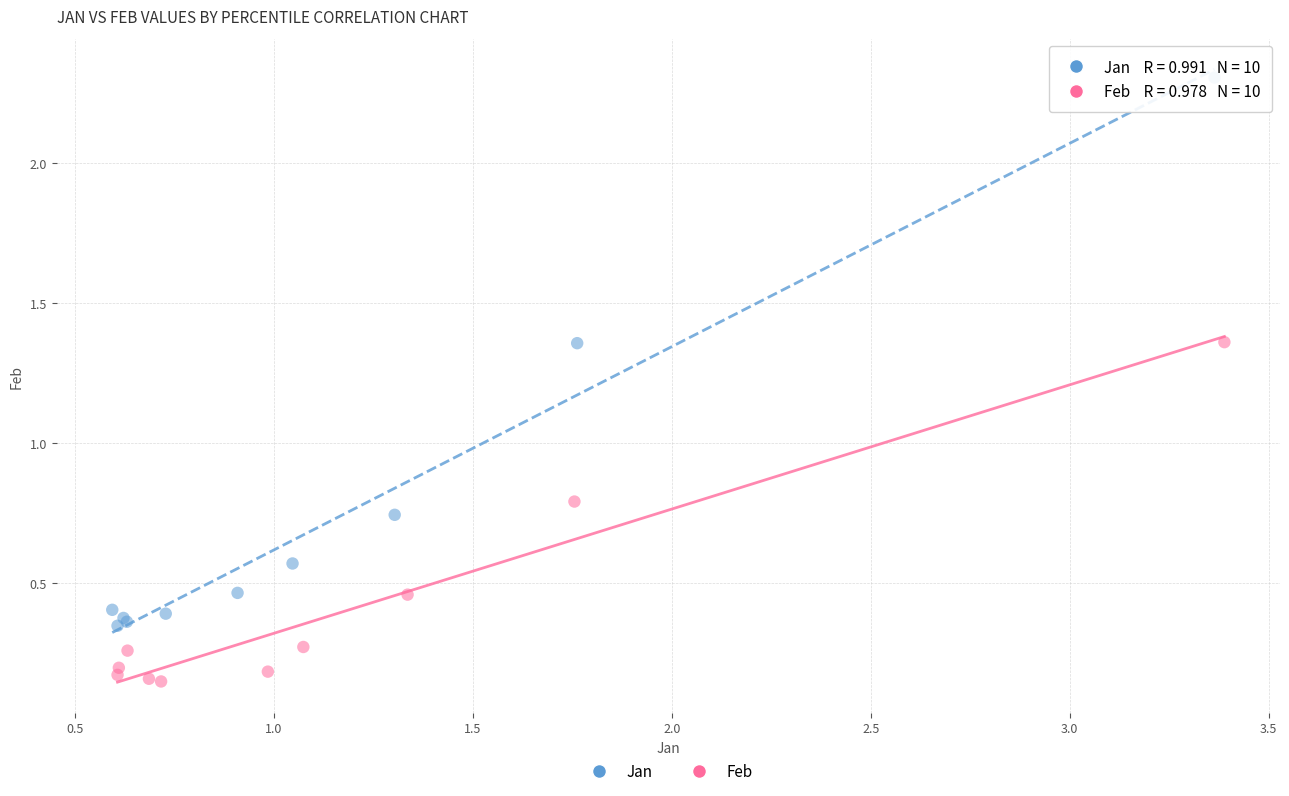

Which series contains the lowest Y value?

Feb